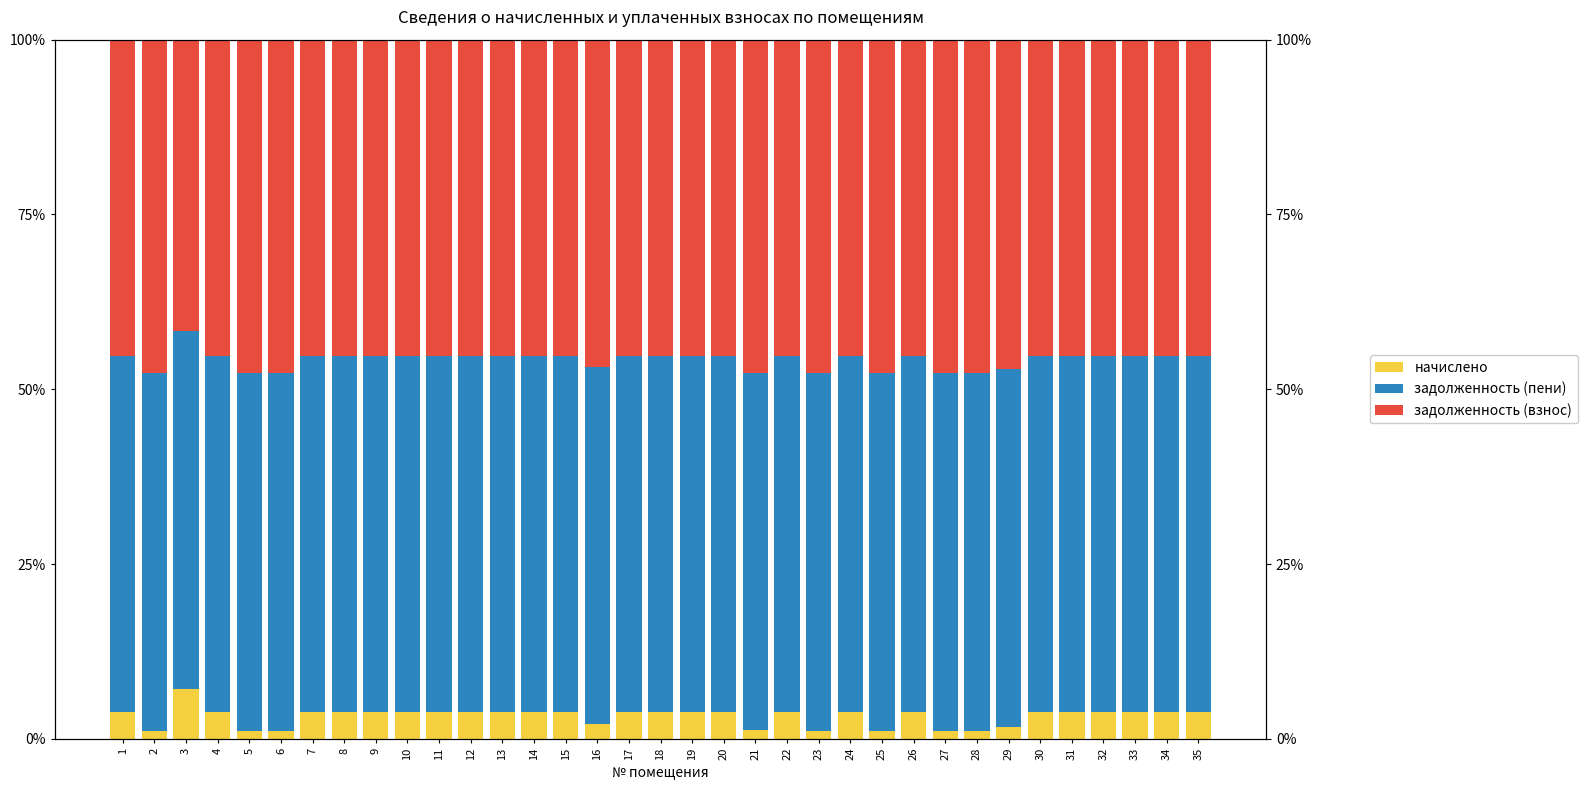

Reading right to left, extract all data points from this chart.

начислено: 3.9	3.9	3.9	3.9	3.9	3.9	1.7	1.2	1.2	3.9	1.2	3.9	1.2	3.9	1.3	3.9	3.9	3.9	3.9	2.1	3.9	3.9	3.9	3.9	3.9	3.9	3.9	3.9	3.9	1.2	1.2	3.9	7.1	1.2	3.9
задолженность (пени): 50.8	50.8	50.8	50.8	50.8	50.8	51.2	51.1	51.1	50.8	51.1	50.8	51.1	50.8	51.1	50.8	50.8	50.8	50.8	51.2	50.8	50.8	50.8	50.8	50.8	50.8	50.8	50.8	50.8	51.1	51.1	50.8	51.2	51.1	50.8
задолженность (взнос): 45.3	45.3	45.3	45.3	45.3	45.3	47.1	47.7	47.7	45.3	47.7	45.3	47.7	45.3	47.6	45.3	45.3	45.3	45.3	46.7	45.3	45.3	45.3	45.3	45.3	45.3	45.3	45.3	45.3	47.7	47.7	45.3	41.7	47.7	45.3